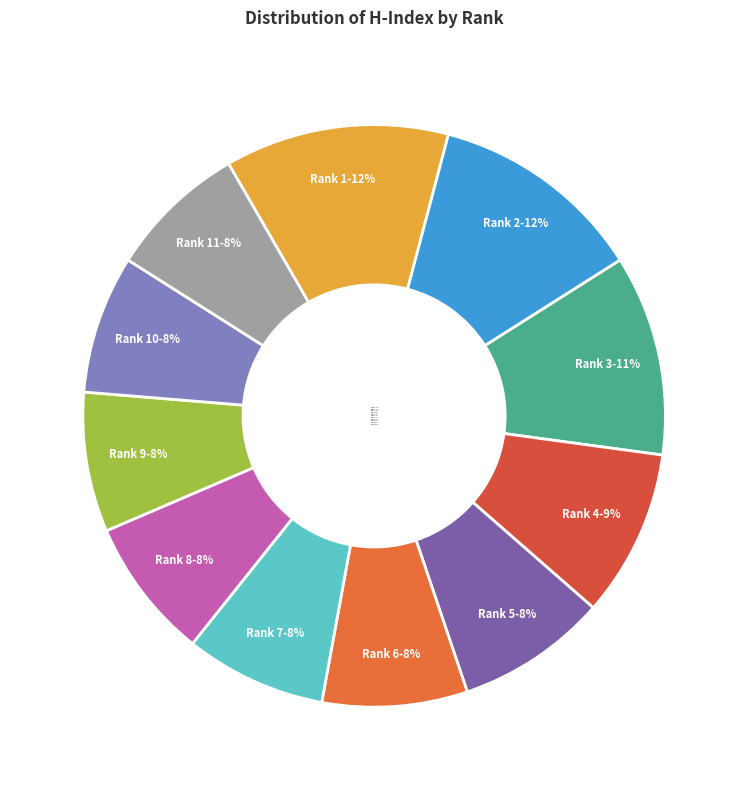

Count the number of slices in the pie.

11